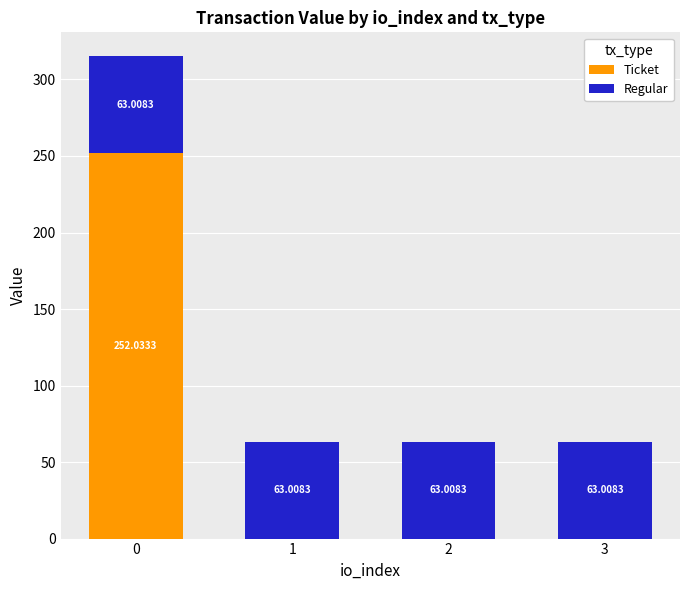

What is the total value across all series at 0?

315.0